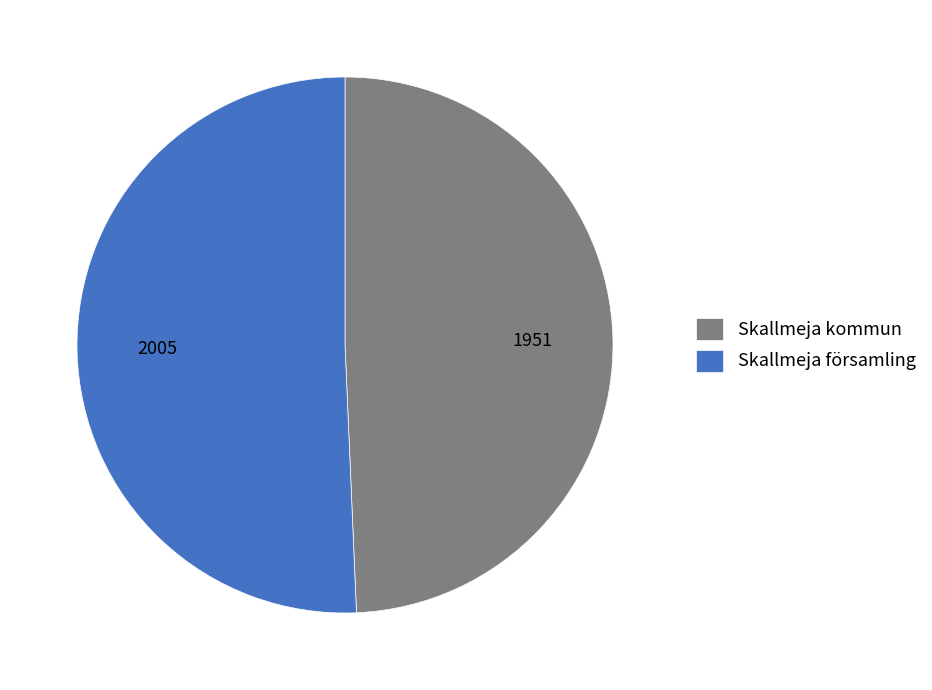

The Skallmeja kommun slice represents 61% of the pie. True or false?

False